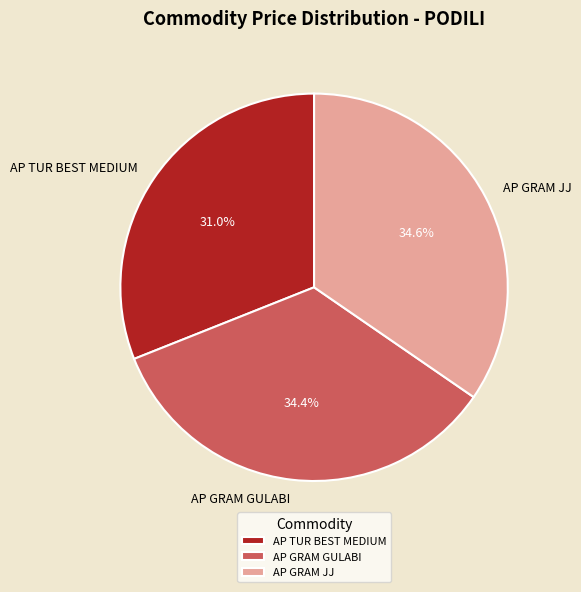

What percentage do AP GRAM JJ and AP GRAM GULABI together represent?

69.0%